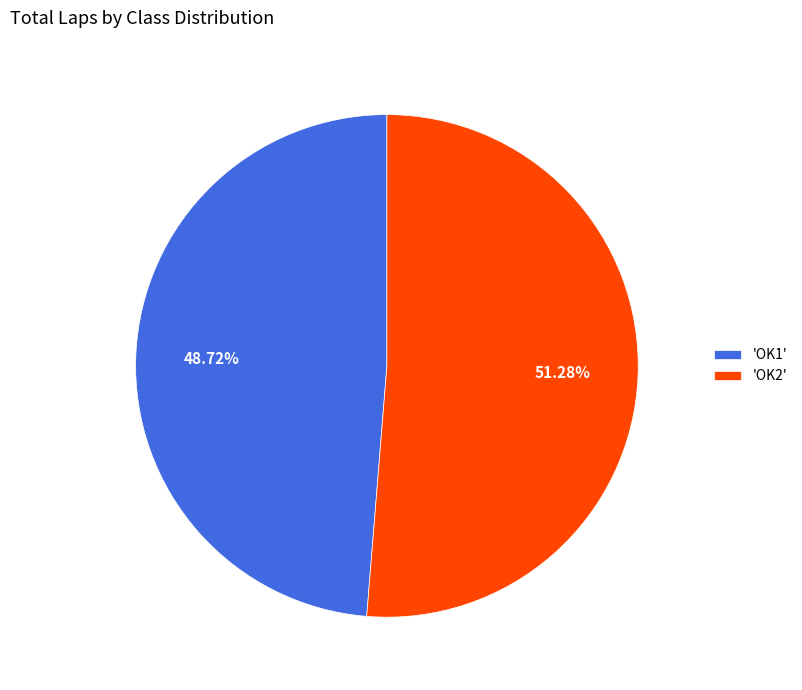

Which slice represents more than half of the pie?

'OK2'